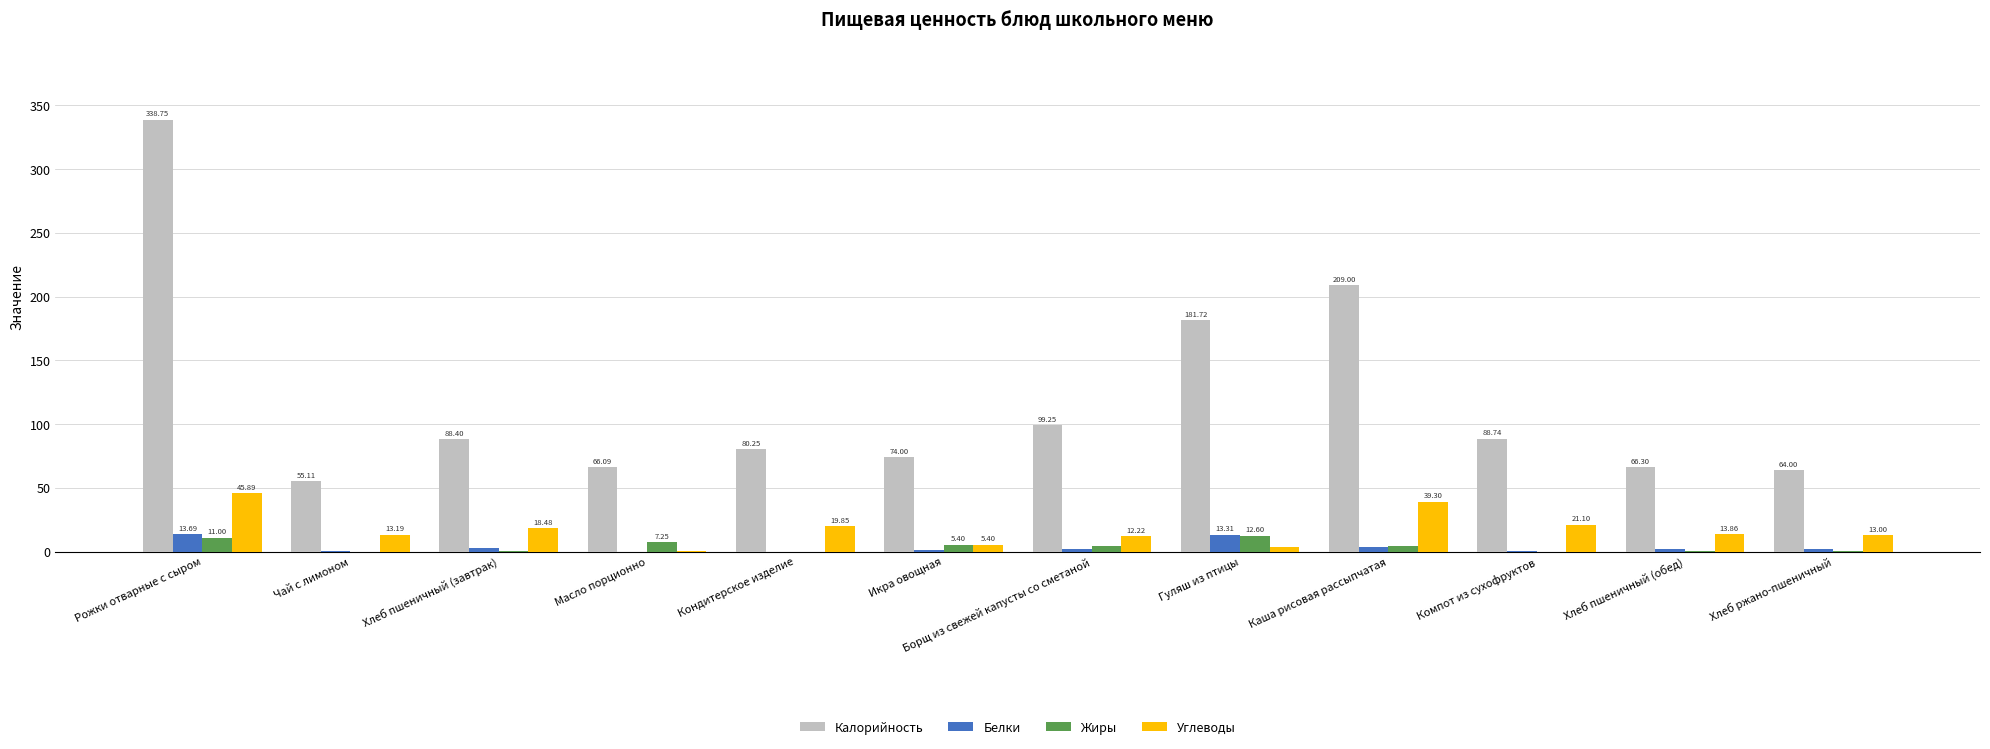

How many groups of bars are there?

12